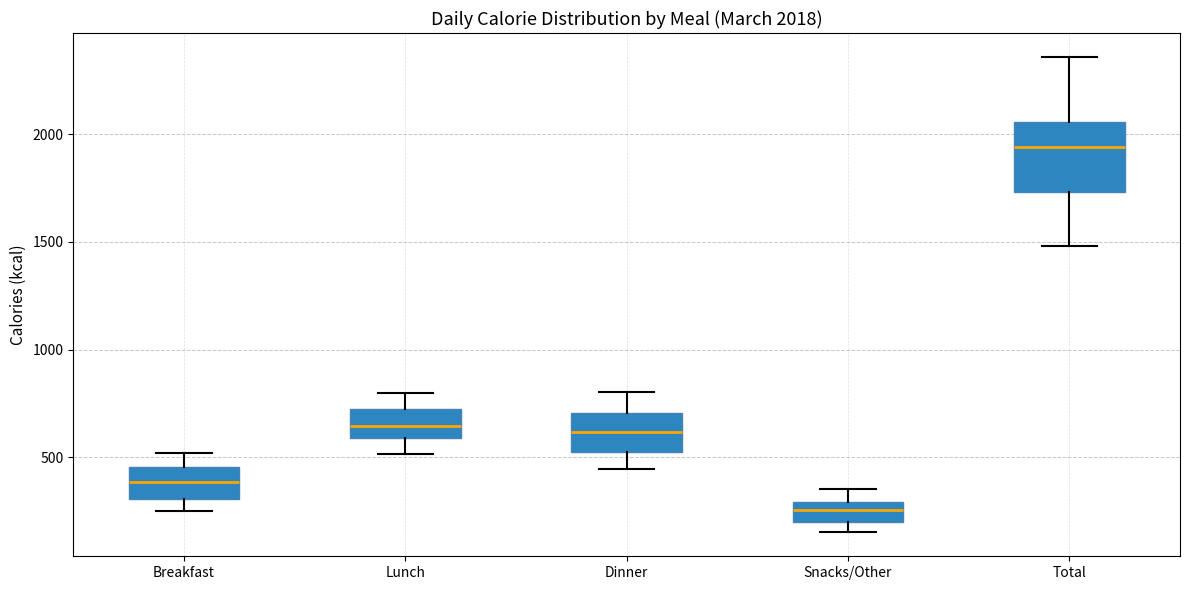

Comparing the boxes themselves (not the whiskers), which one is the tallest?

Total